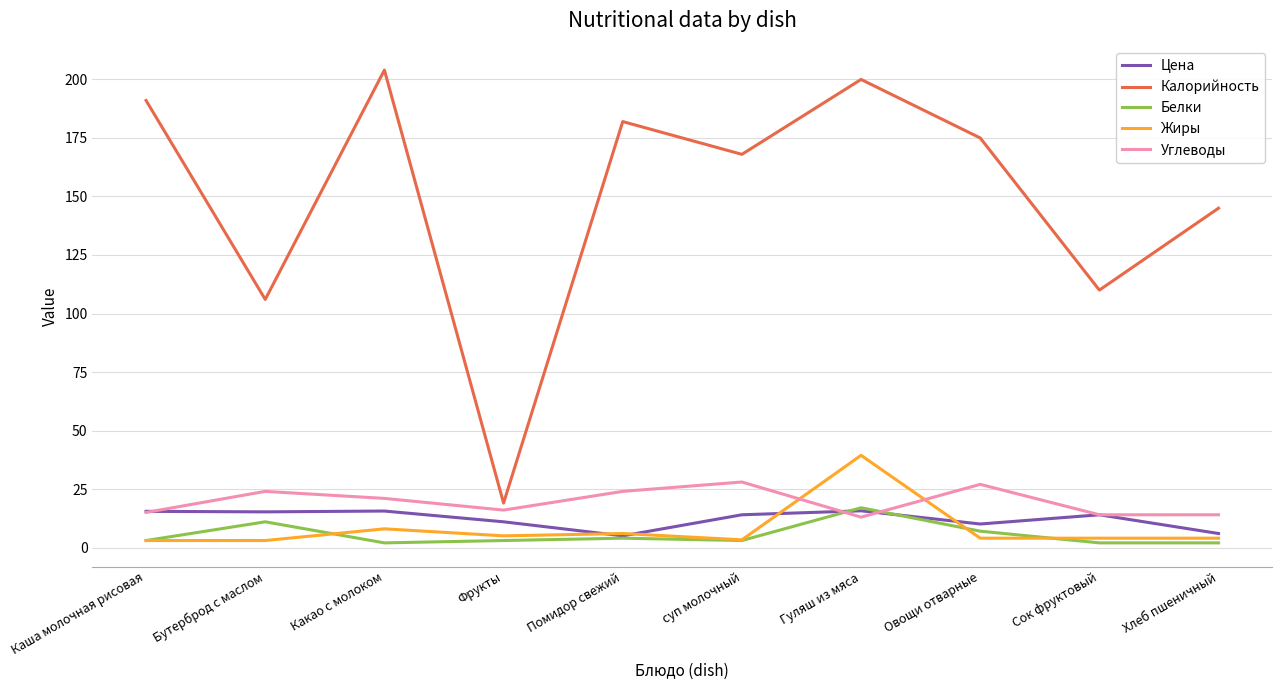

Does the chart display data point markers on the line(s)?

No